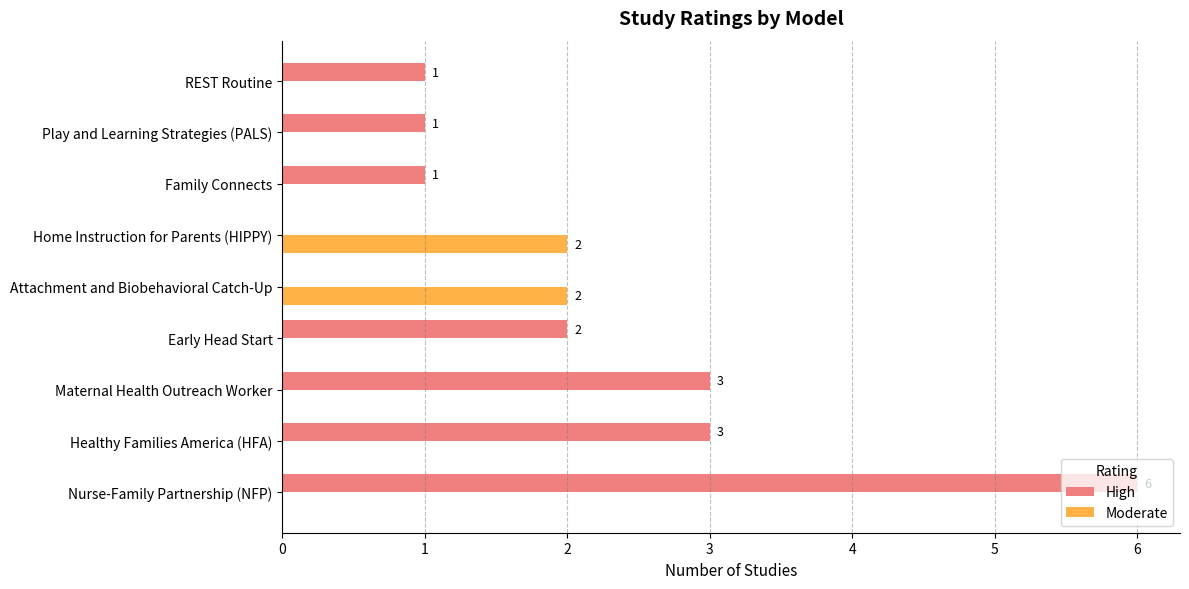

What is the highest value of the High series?

6